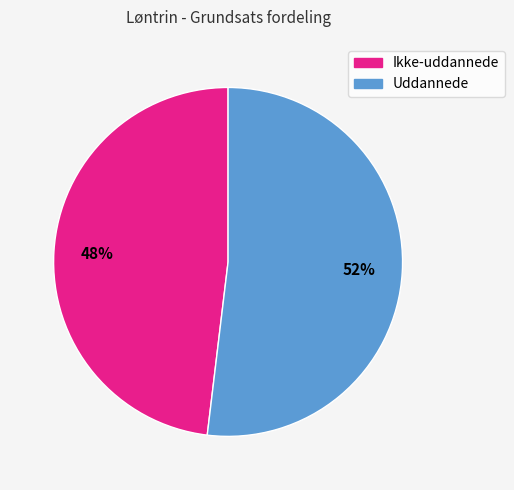

To the nearest percent, what is the difference between the Uddannede and Ikke-uddannede slice percentages?

4%